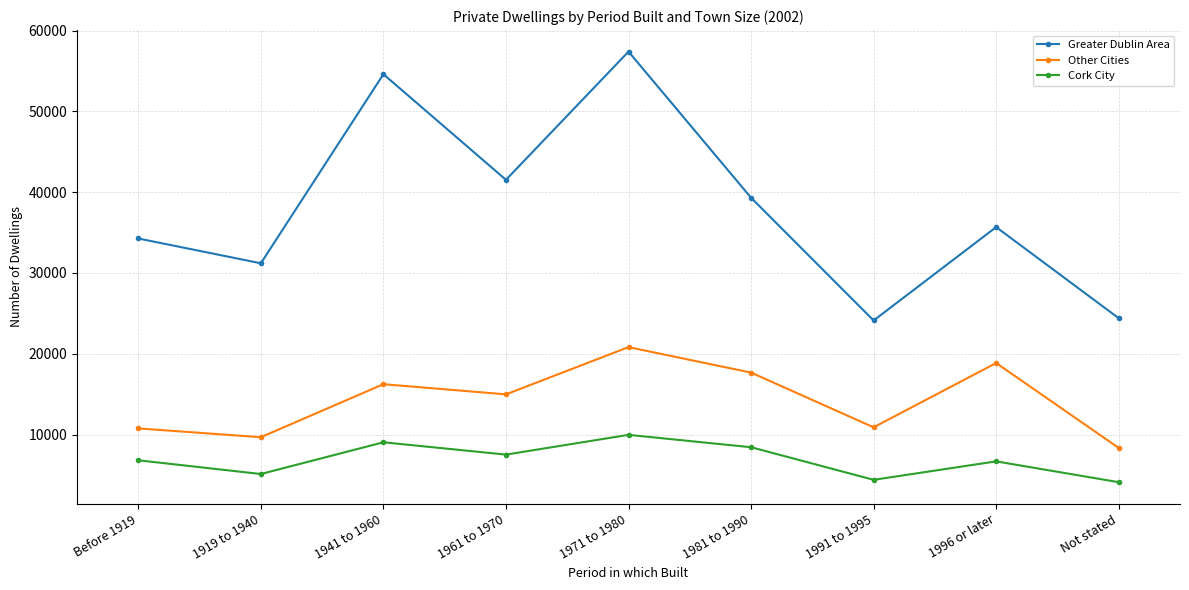

What are all the series names shown in the legend?

Greater Dublin Area, Other Cities, Cork City